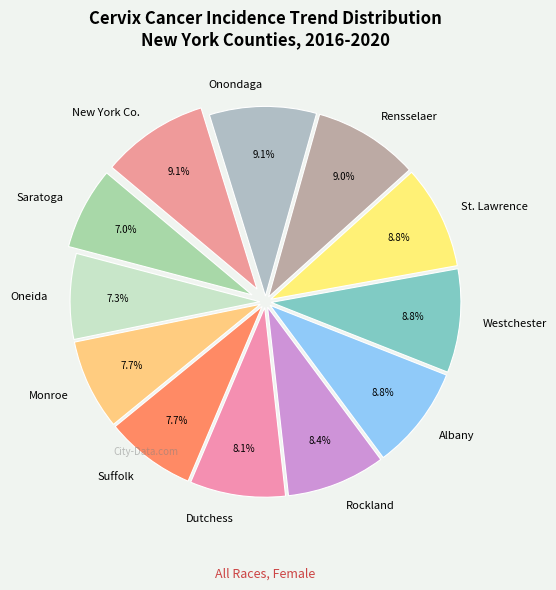

Count the number of slices in the pie.

12